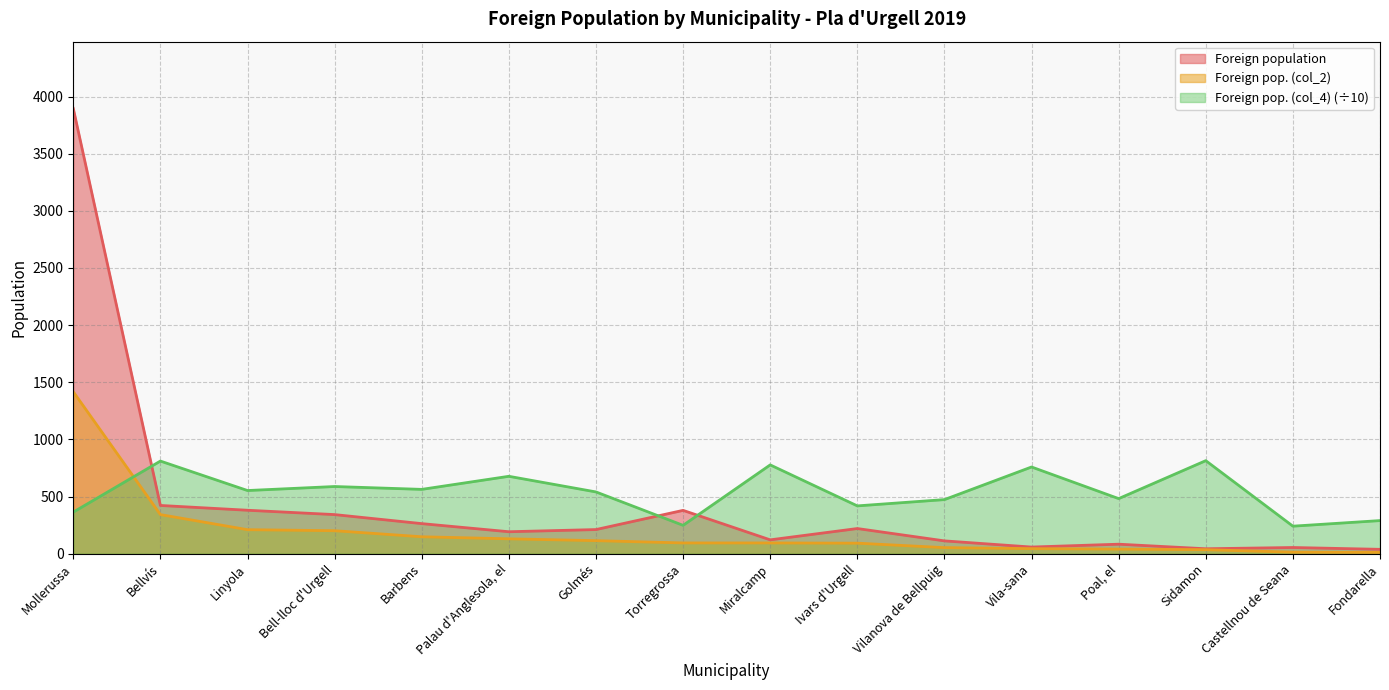

True or false: Foreign population and Foreign population selected origin (col_2) cross at least once.

False